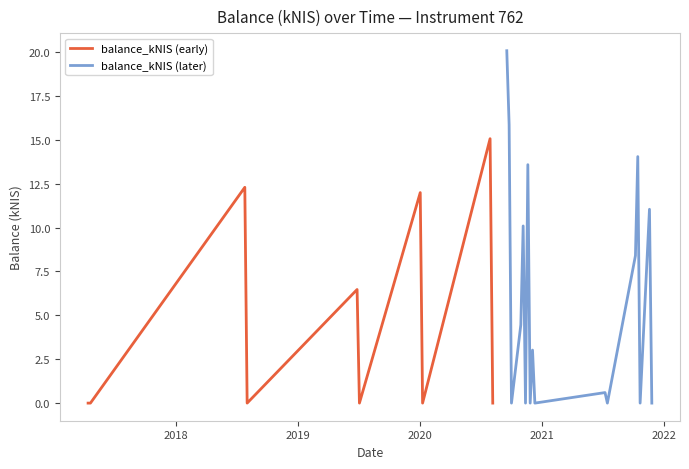

What is the difference between the values at 2020-01-02 and 2020-08-06?

12.0